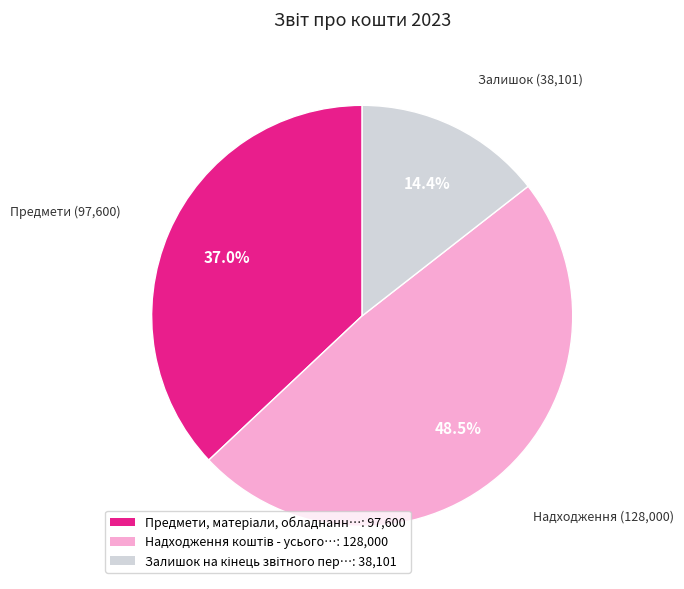

Is there any slice that represents more than half of the pie?

No